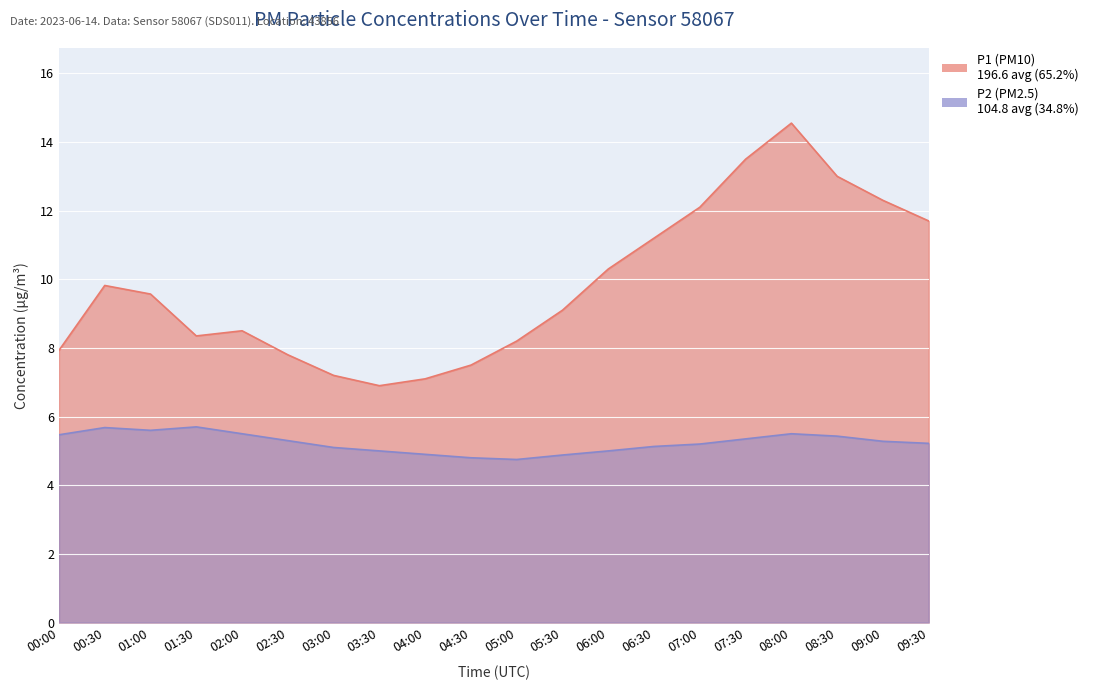

List the labels in order of P2 value, smallest first.

05:00, 04:30, 05:30, 04:00, 03:30, 06:00, 03:00, 06:30, 07:00, 09:30, 09:00, 02:30, 07:30, 08:30, 00:00, 02:00, 08:00, 01:00, 00:30, 01:30